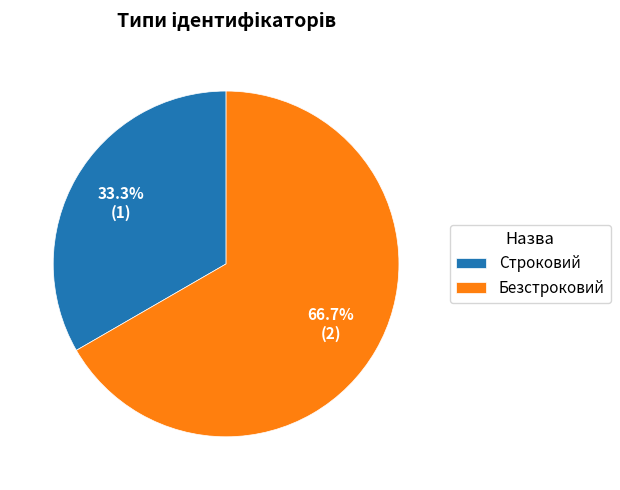

The Безстроковий slice represents 76% of the pie. True or false?

False